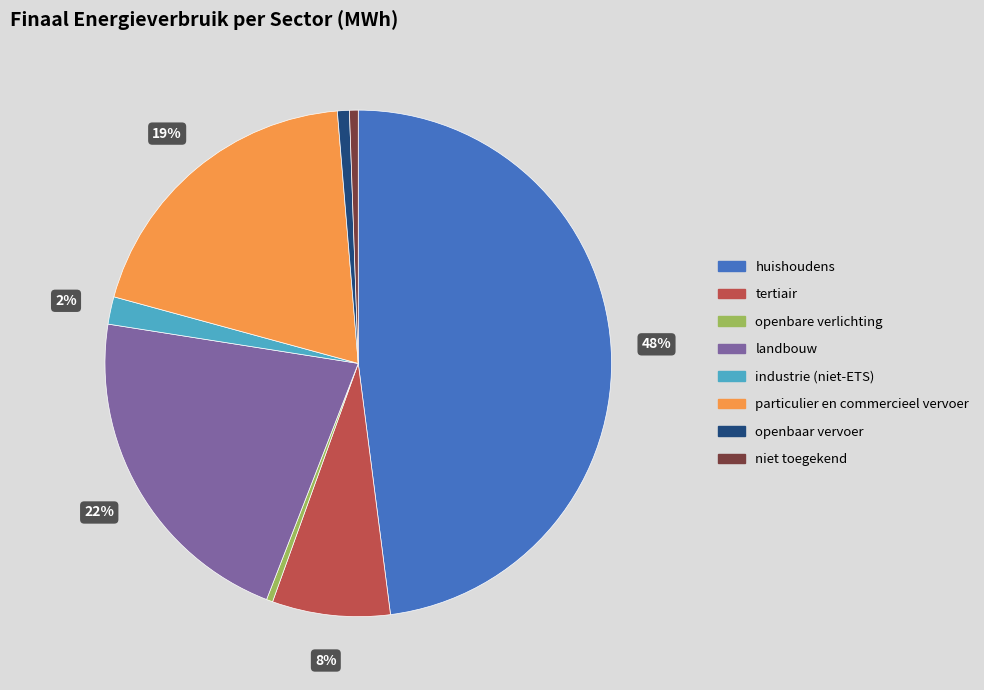

Count the number of slices in the pie.

8